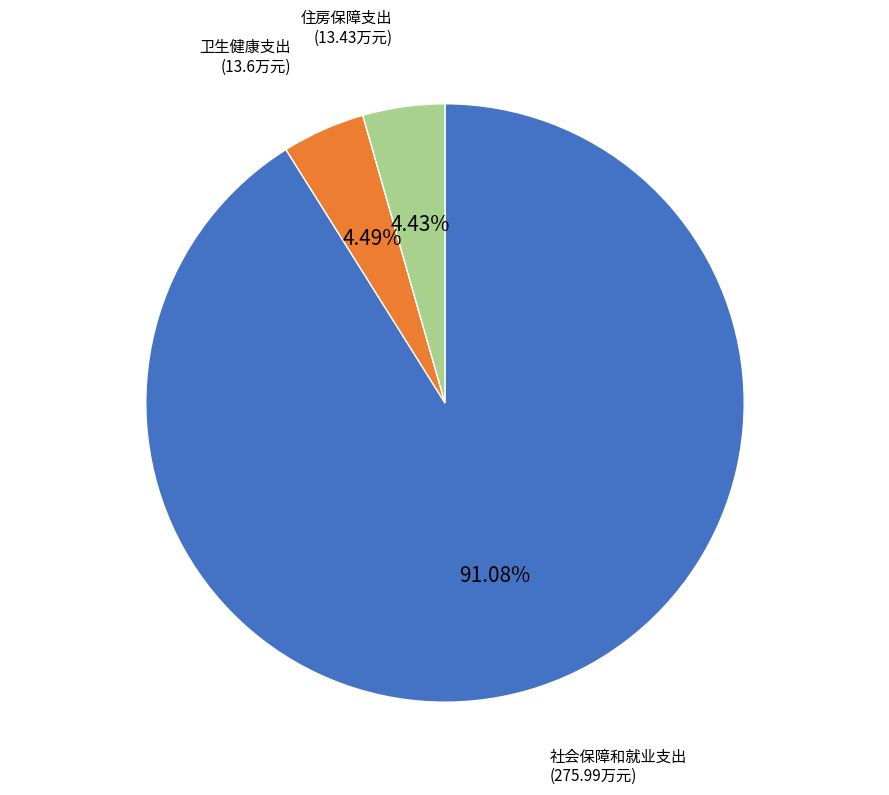

What percentage is the 住房保障支出 slice, to the nearest percent?

4%